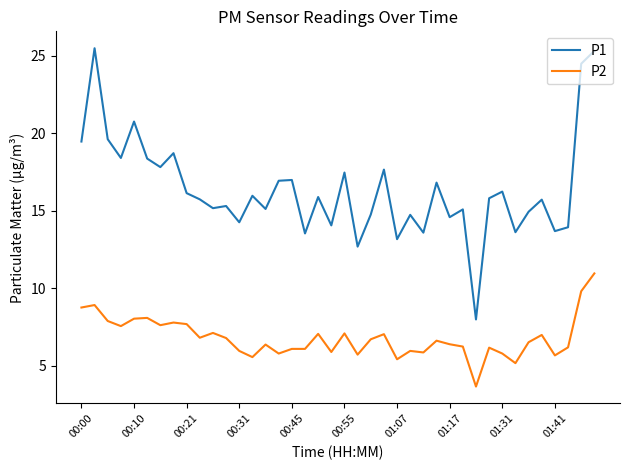

What is the minimum value for P2?

3.7